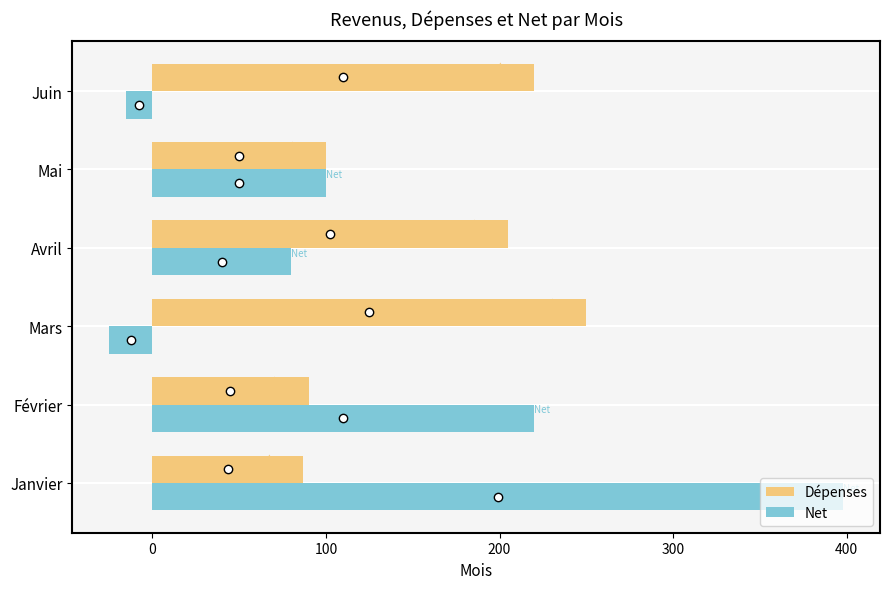

What is the highest value of the Dépenses series?

250